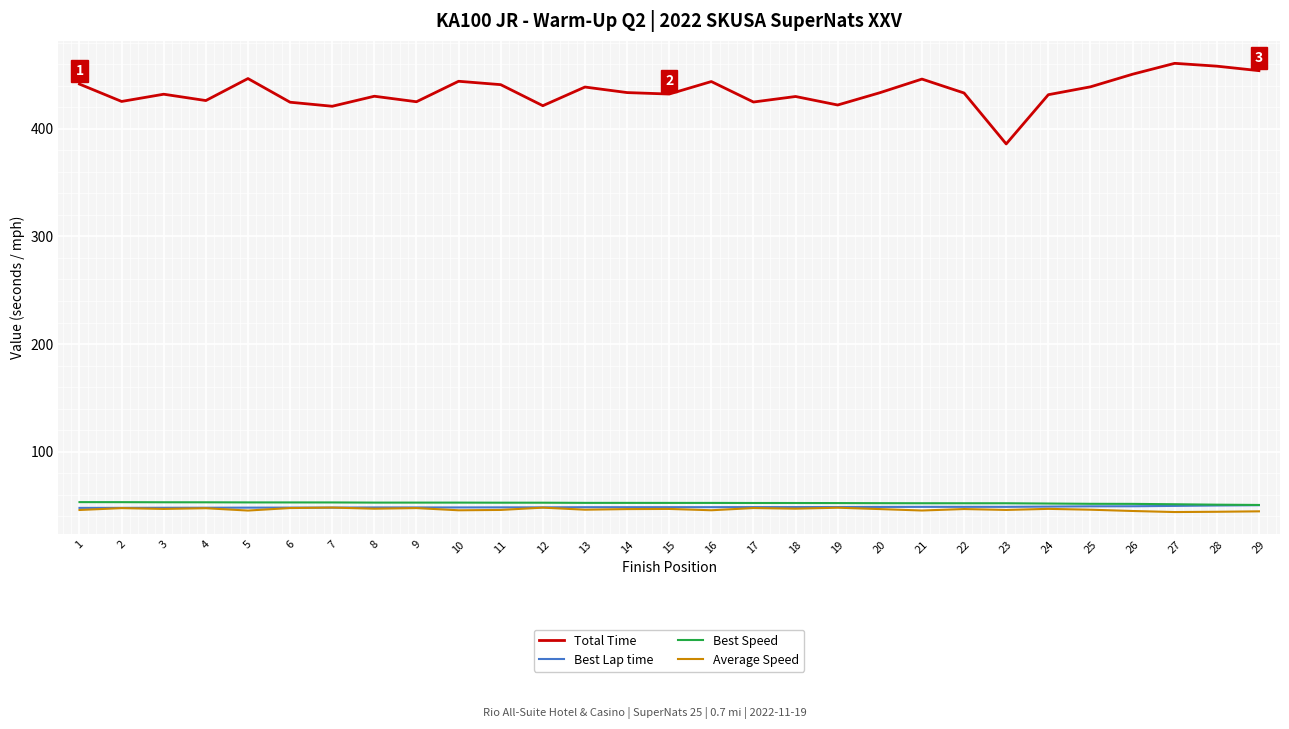

True or false: Average Speed and Total Time cross at least once.

False